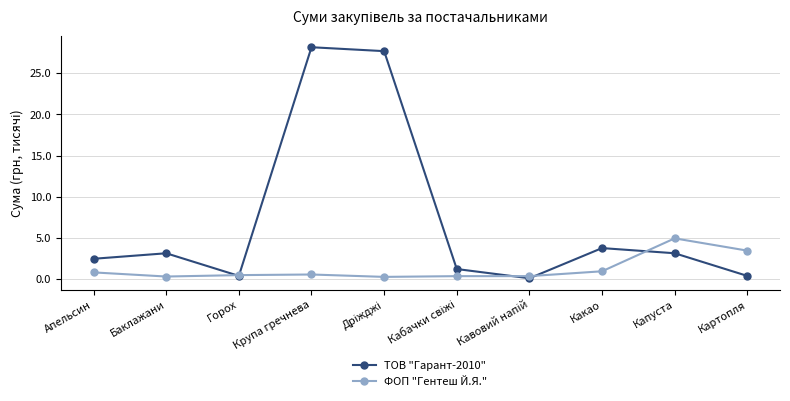

Rank the series by their average value, from highest to lowest.

ТОВ "Гарант-2010", ФОП "Гентеш Й.Я."